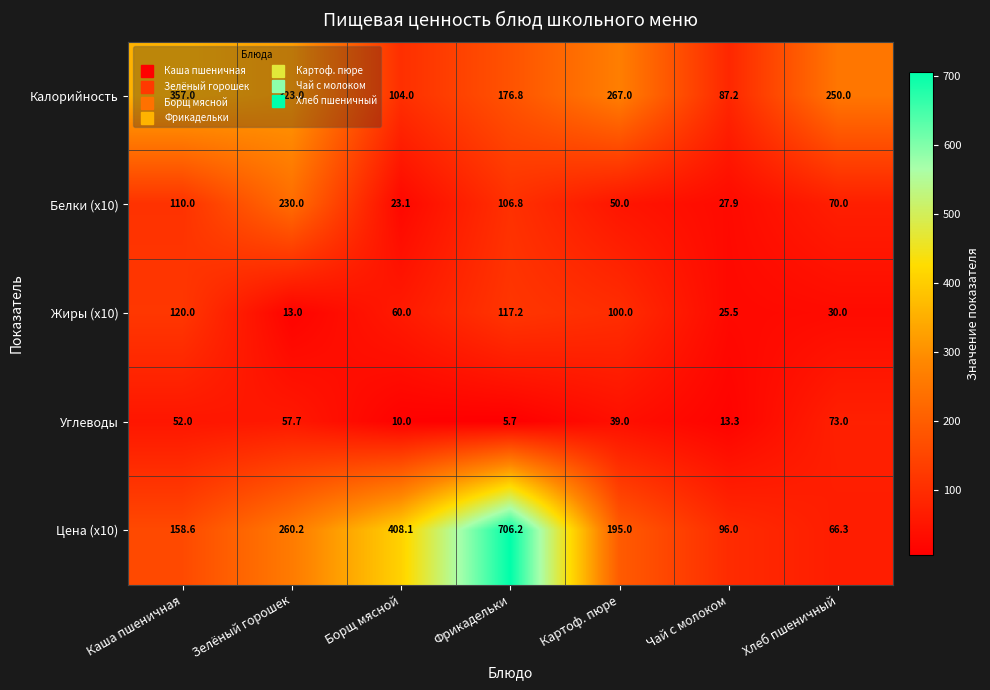

At which category does the chart reach its peak across all series?

Фрикадельки